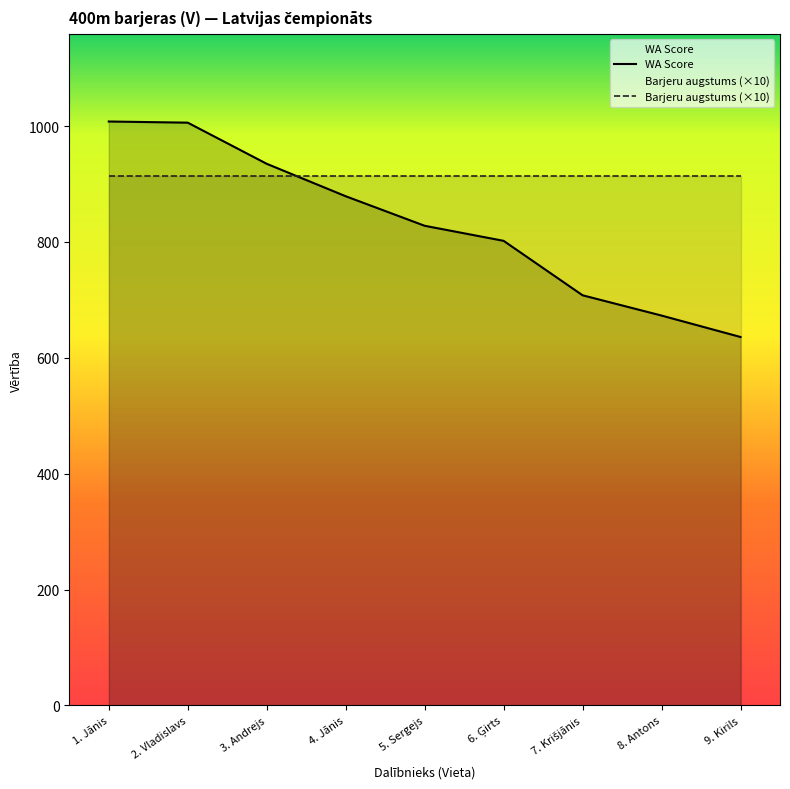

The value of WA Score at 5. Sergejs is 1324. True or false?

False